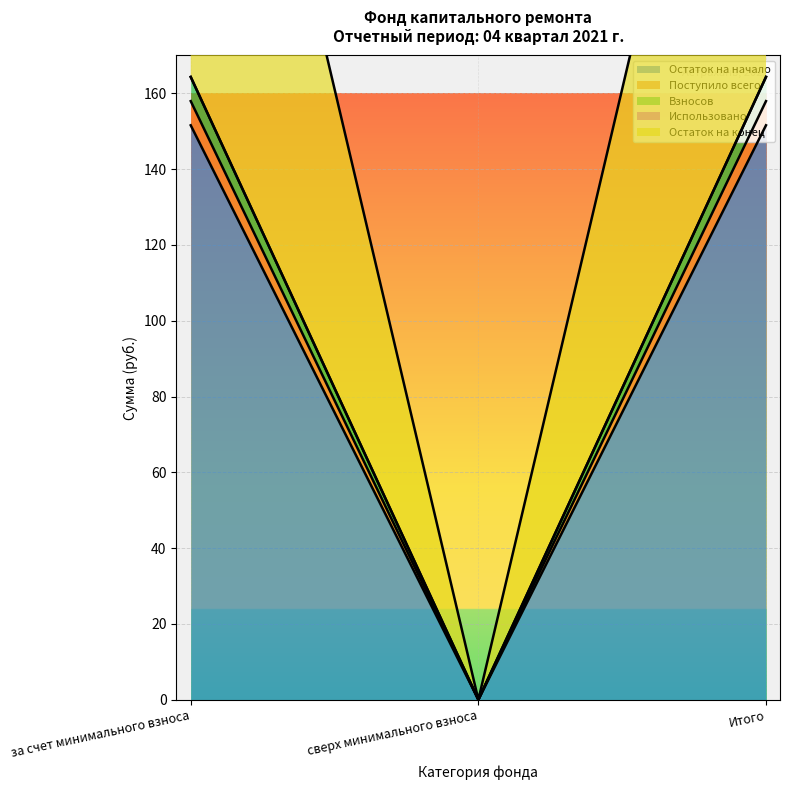

How many data points in Остаток на начало are above 151?

2